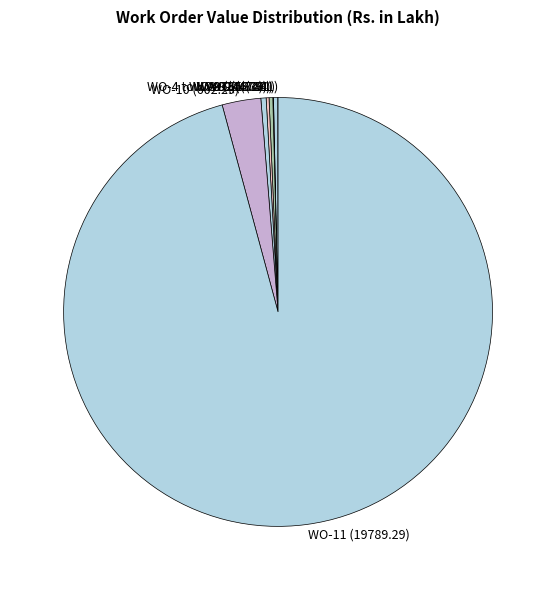

Which category has the biggest portion of the pie?

WO-11 (19789.29)